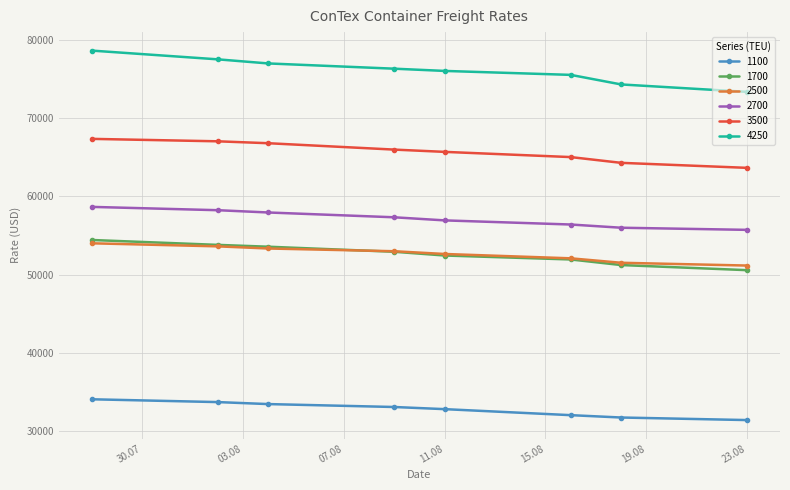

True or false: 3500 and 2700 cross at least once.

False